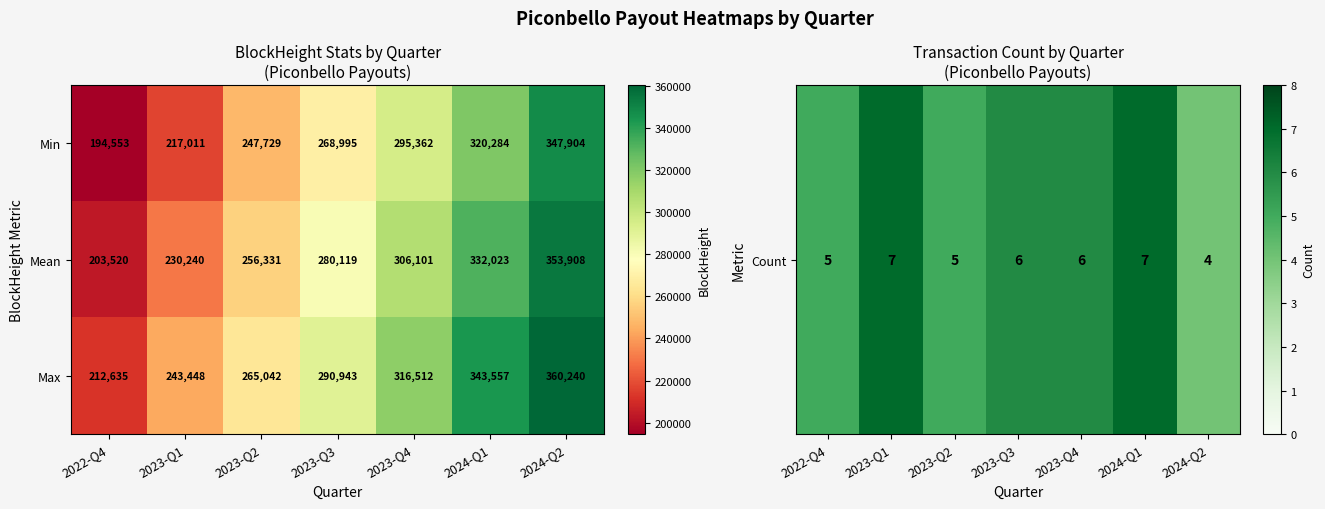

At which category is the sum across all series the highest?

2024-Q2